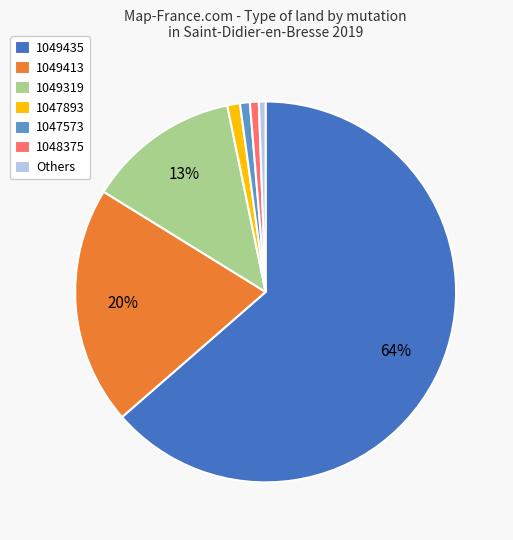

What percentage is the 1049319 slice, to the nearest percent?

13%